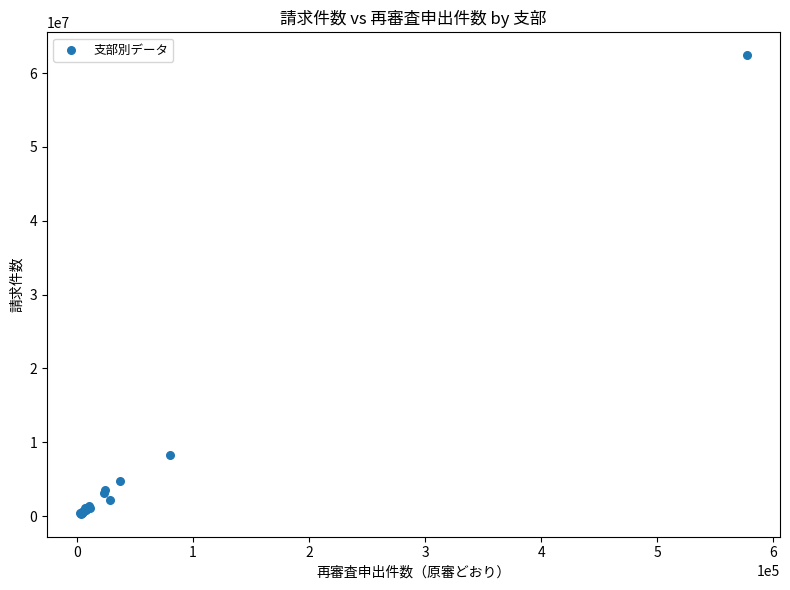

What Y value in the scatter plot is closest to 31359450?

8331274